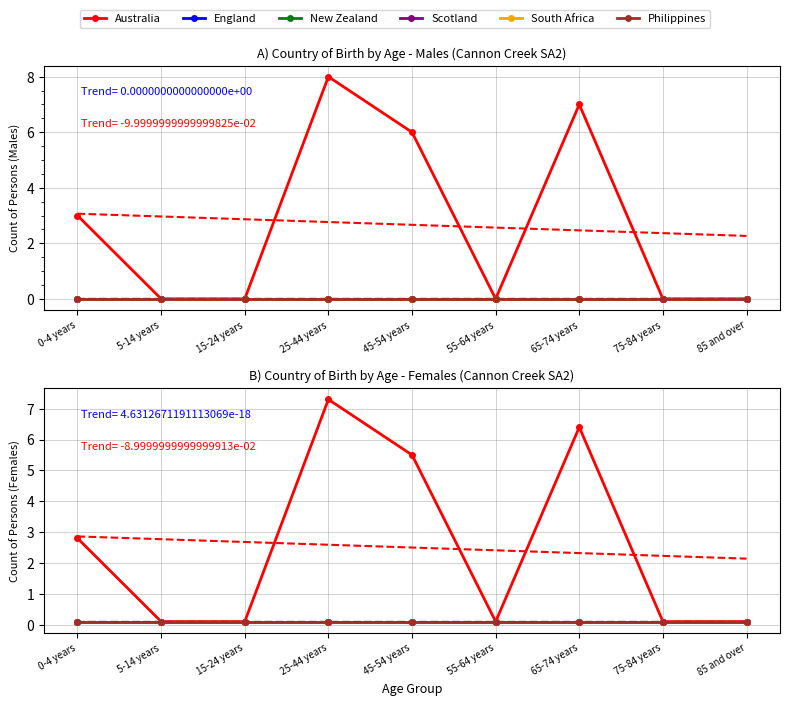

True or false: Scotland has a value of 0.1 at 5-14 years.

True